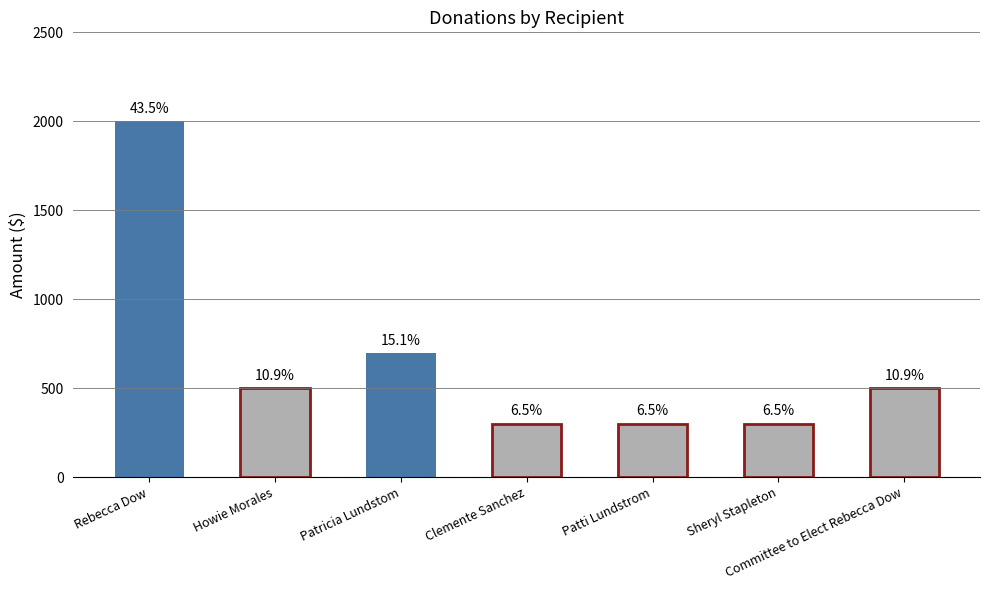

List the labels in order of value, smallest first.

Clemente Sanchez, Patti Lundstrom, Sheryl Stapleton, Howie Morales, Committee to Elect Rebecca Dow, Patricia Lundstom, Rebecca Dow